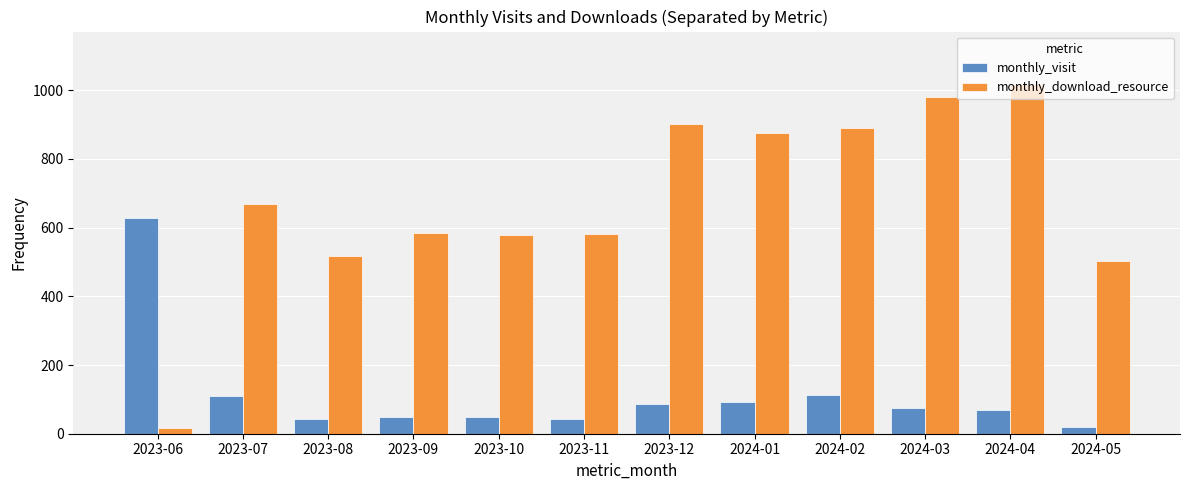

How many categories are shown in the chart?

12